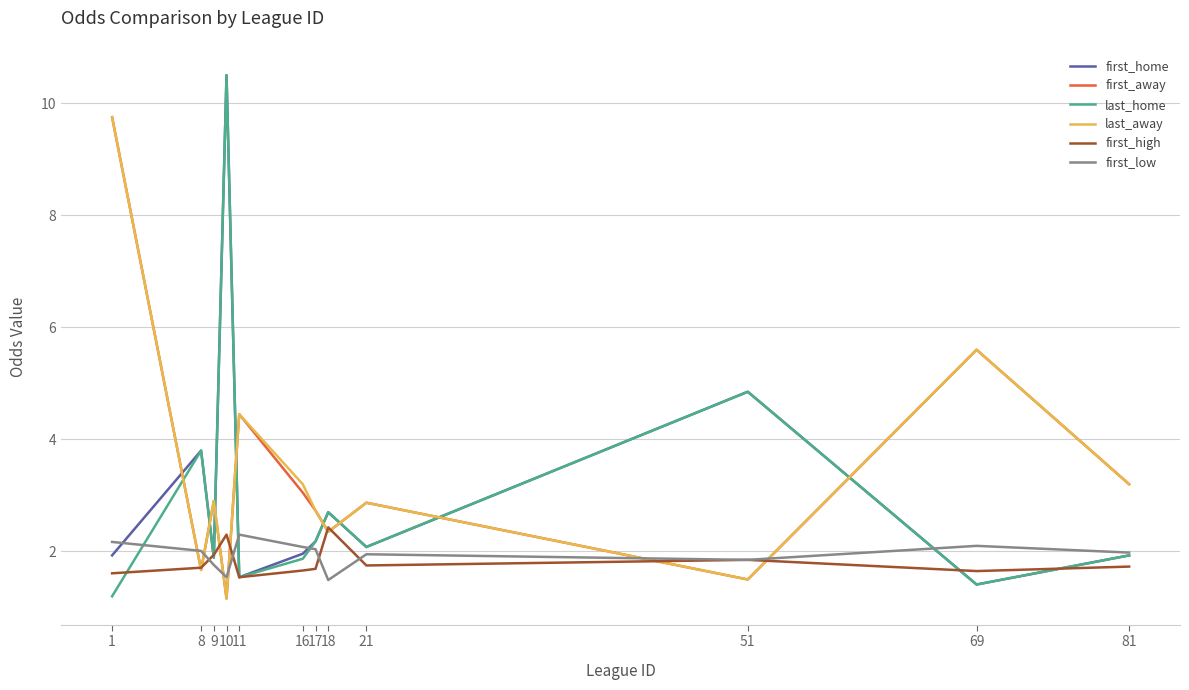

How many lines are shown in the chart?

6